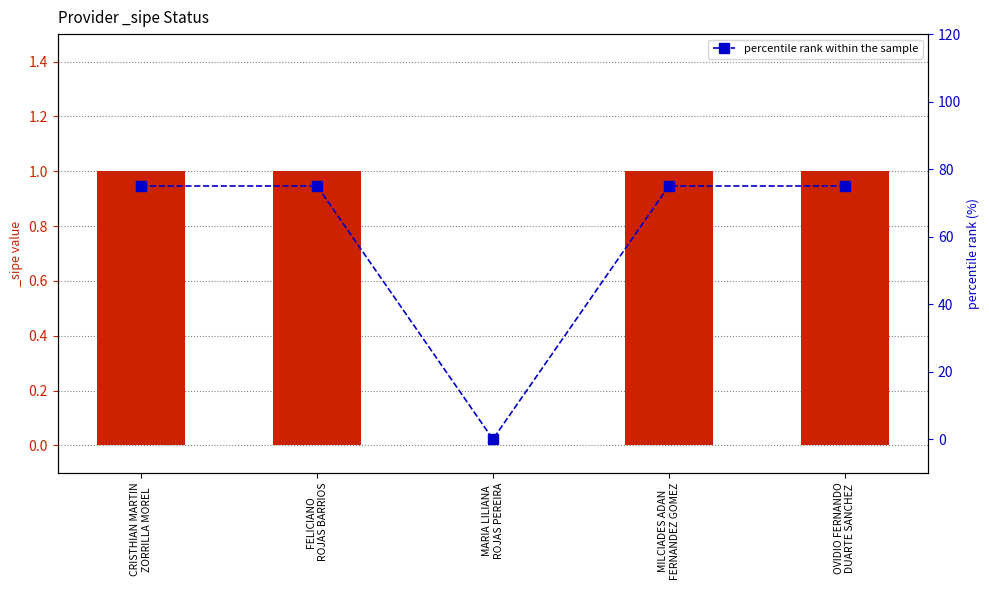

What is the label of the 3rd bar from the right?

MARIA LILIANA
ROJAS PEREIRA